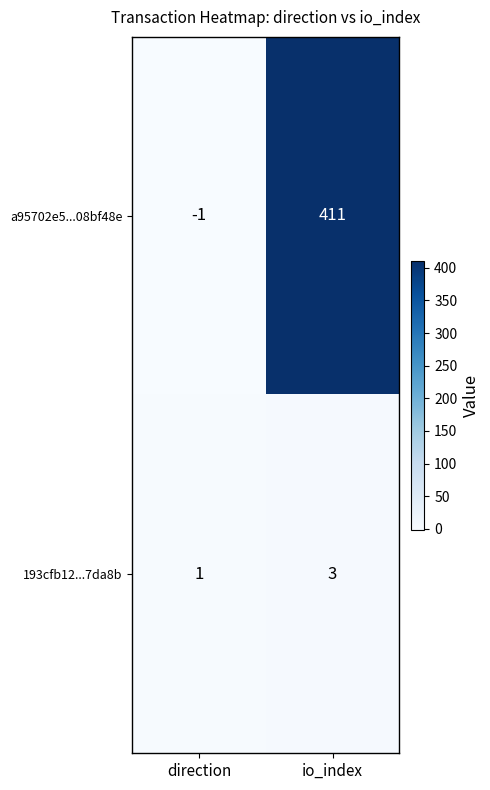

Which series has the largest range (max minus min)?

a95702e5...08bf48e